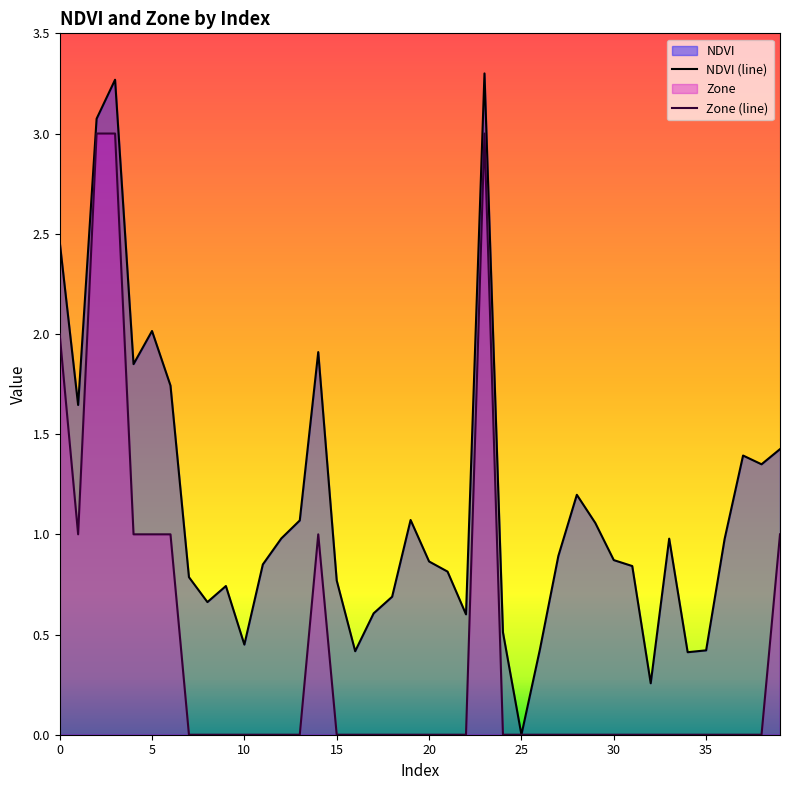

How many Zone values are between 0 and 1?

36